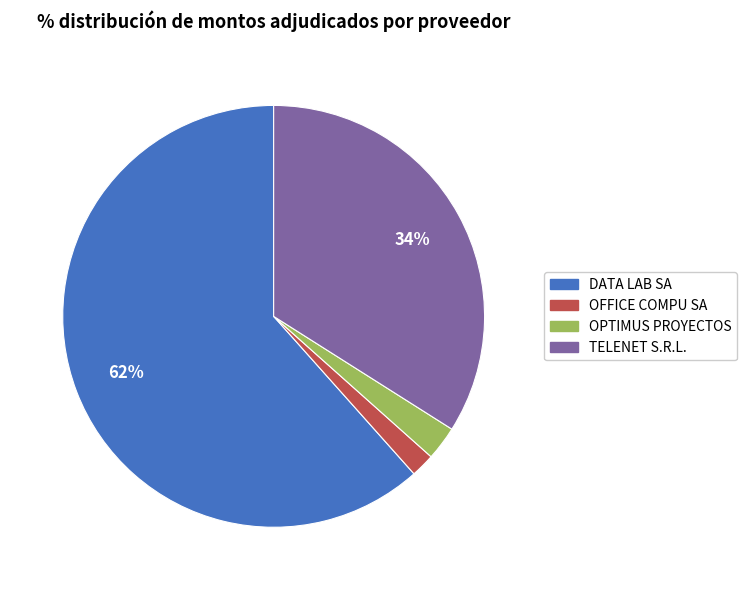

Count the number of slices in the pie.

4